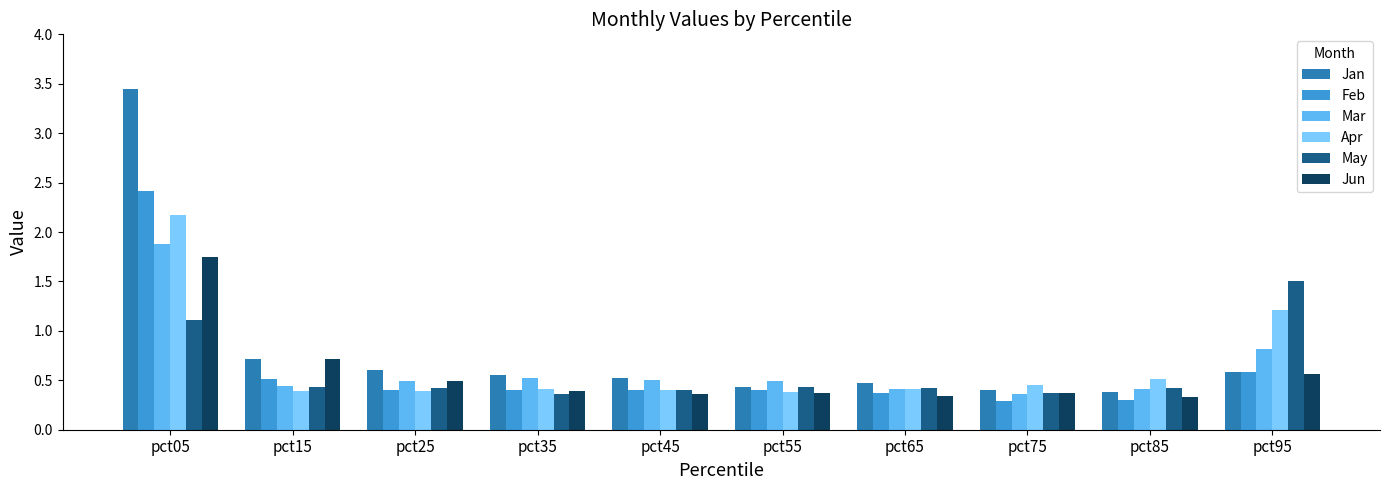

What is the smallest value displayed?

0.3